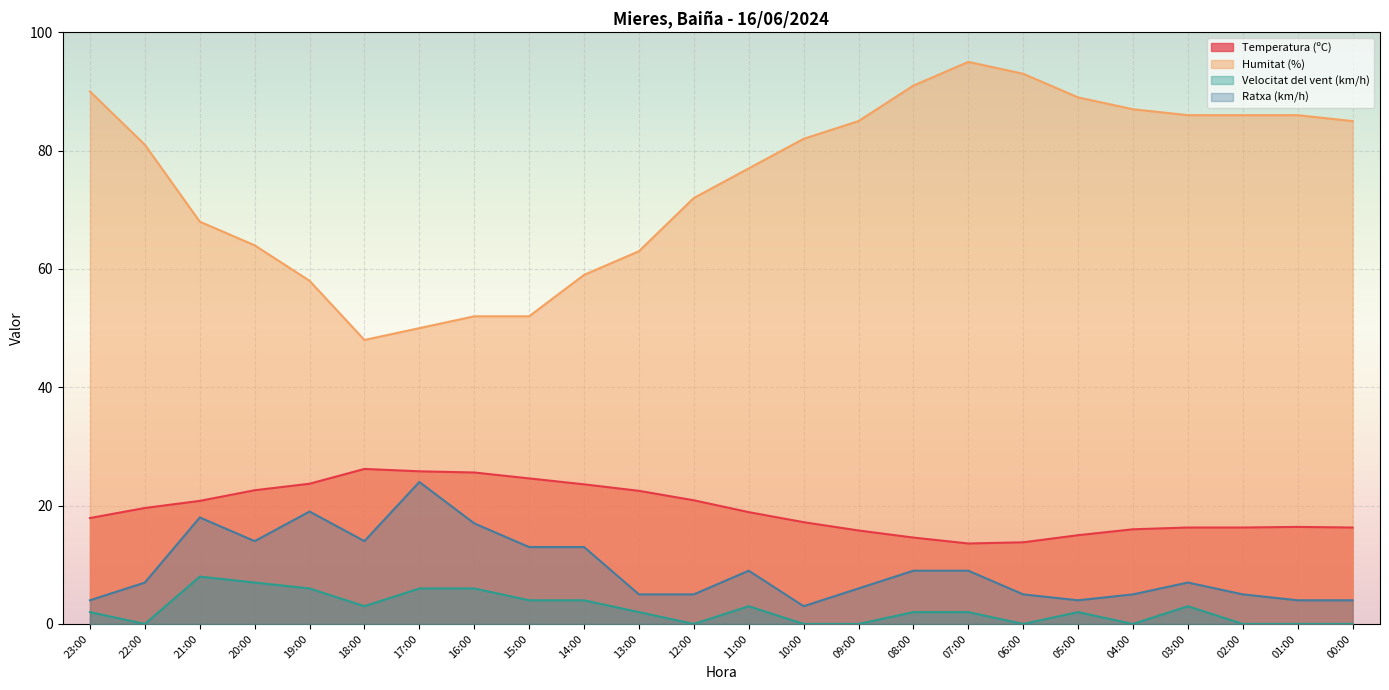

What position from the left is 17:00?

7